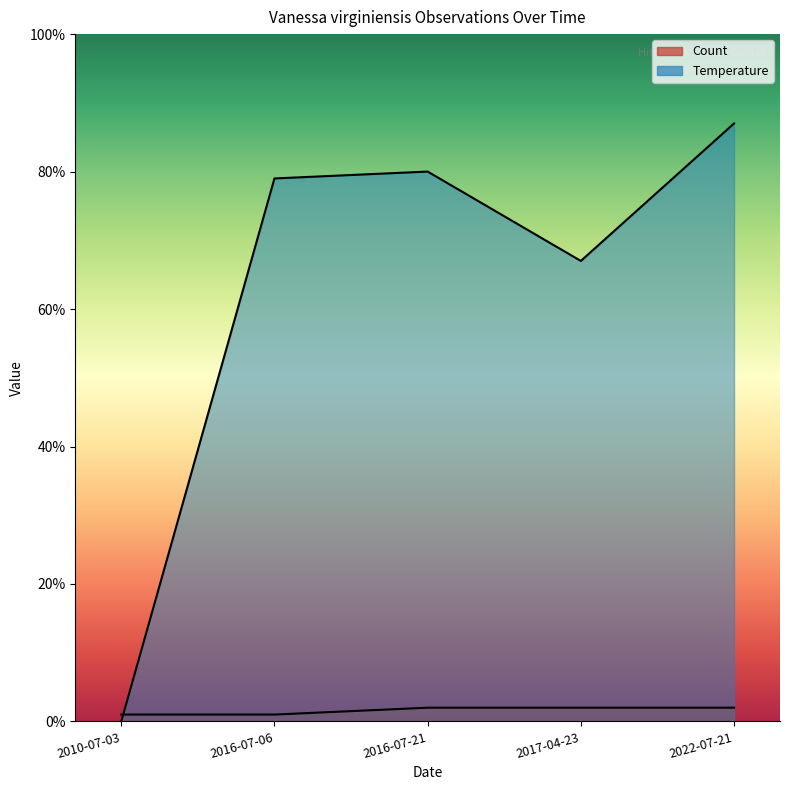

What position from the left is 2017-04-23?

4